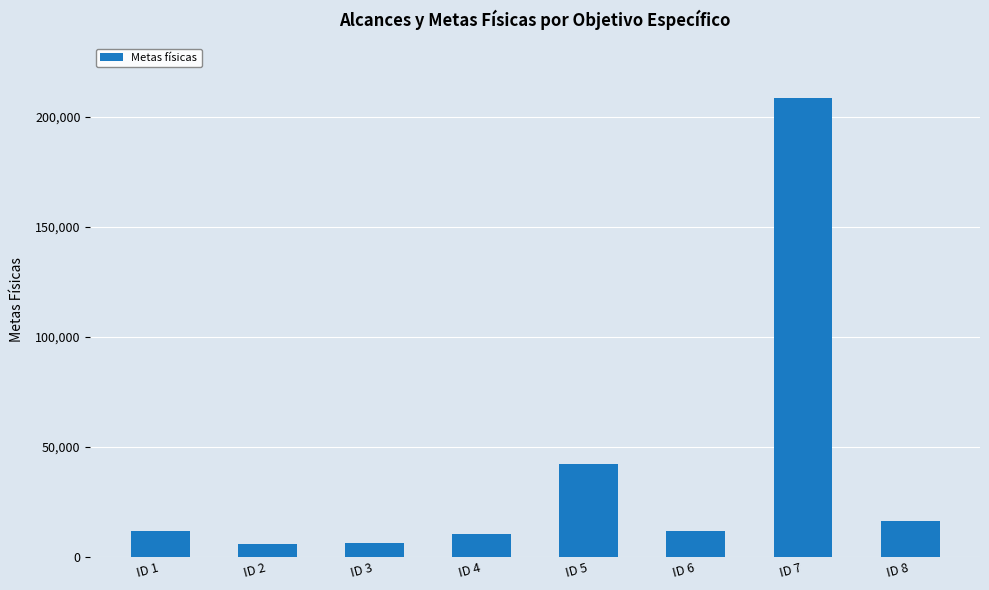

What is the change in value from ID 2 to ID 7?

+202671